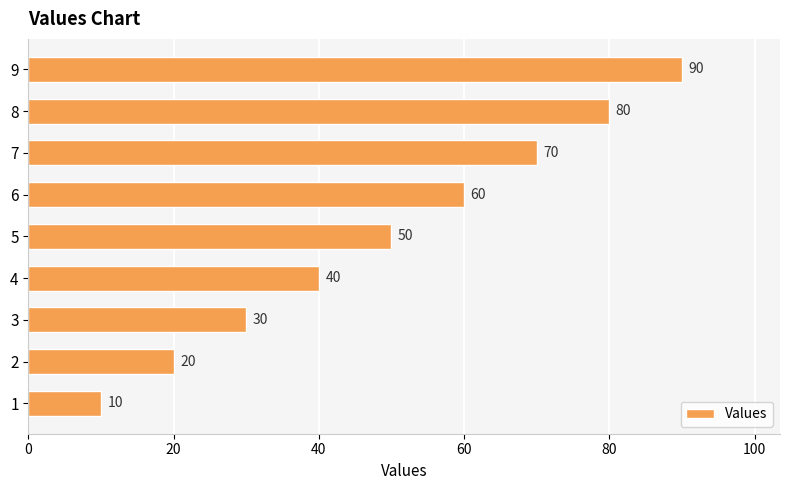

What is the change in value from 4 to 8?

+40